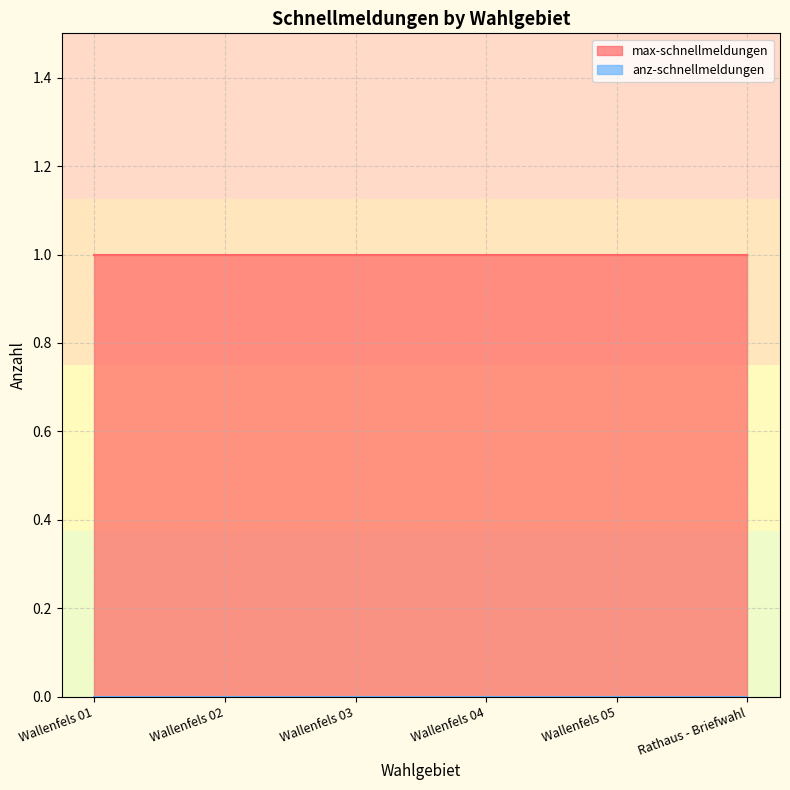

What is the spread (max minus min) of values at Wallenfels 04?

1